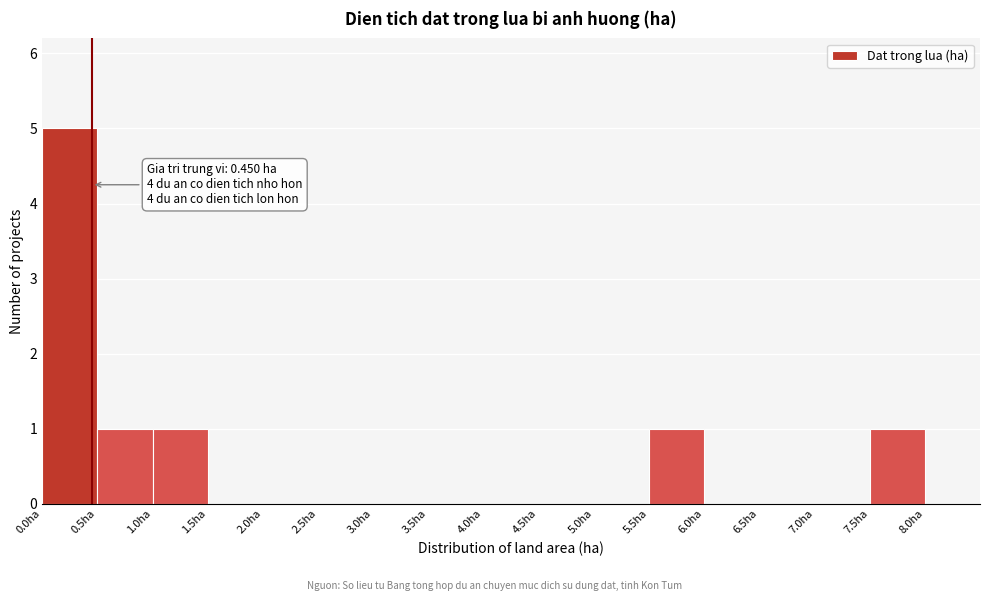

Which range on the x-axis has the tallest bar?

0.0 to 0.5